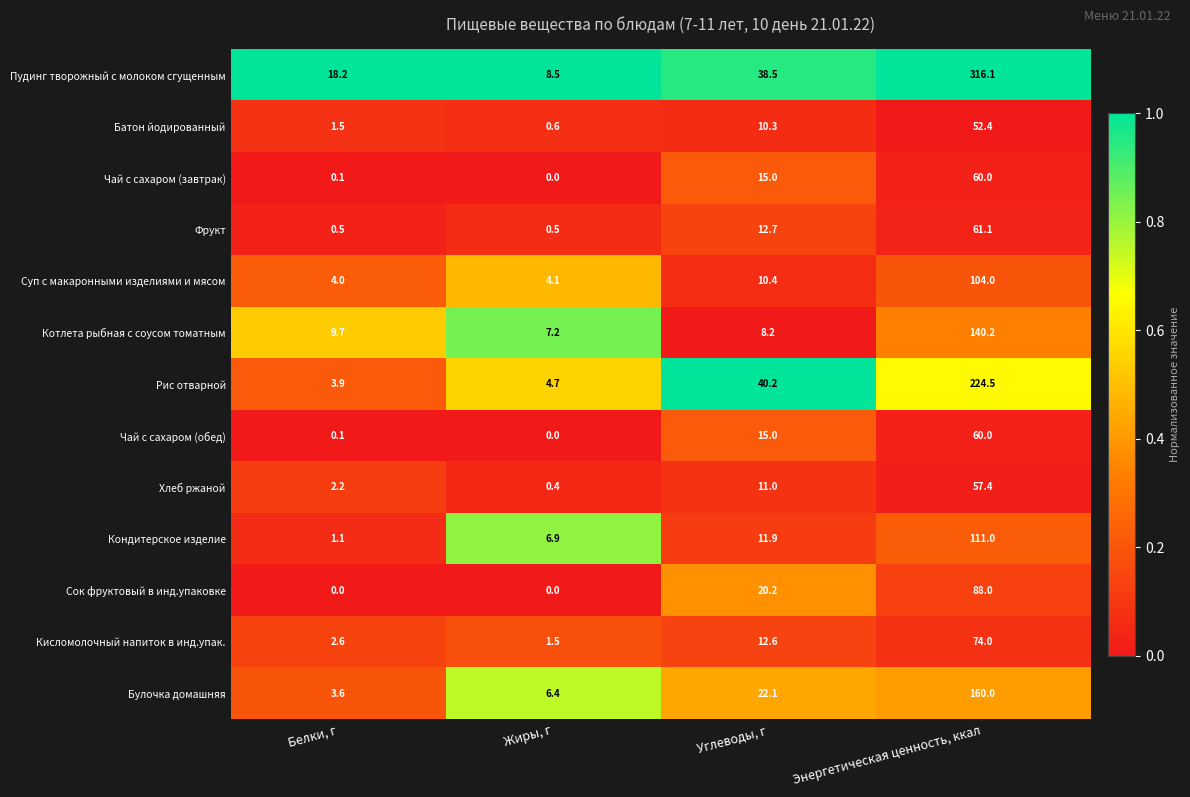

What is the difference between the maximum and minimum values in the Чай с сахаром (обед) series?

60.0